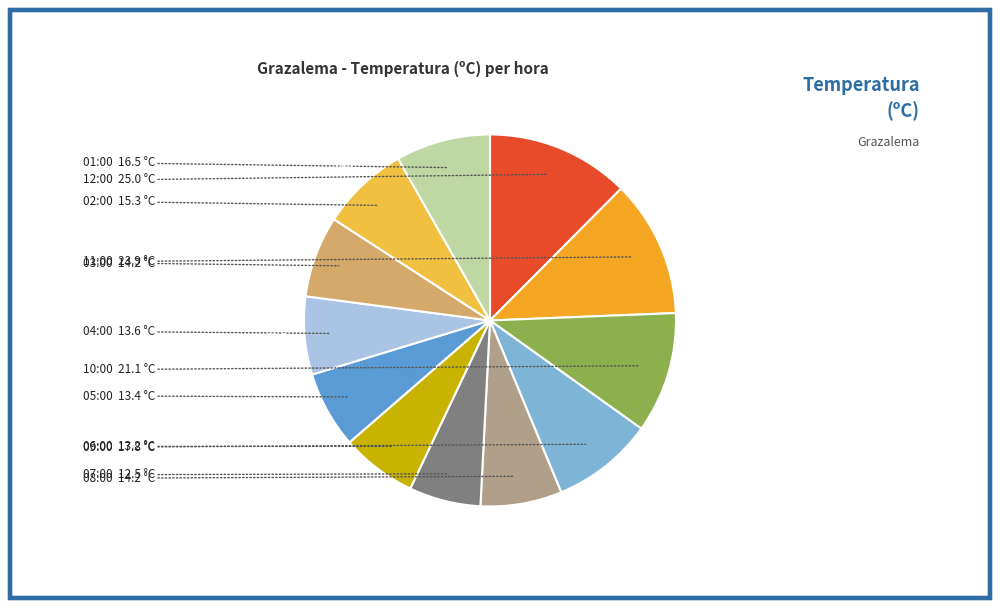

Count the number of slices in the pie.

12